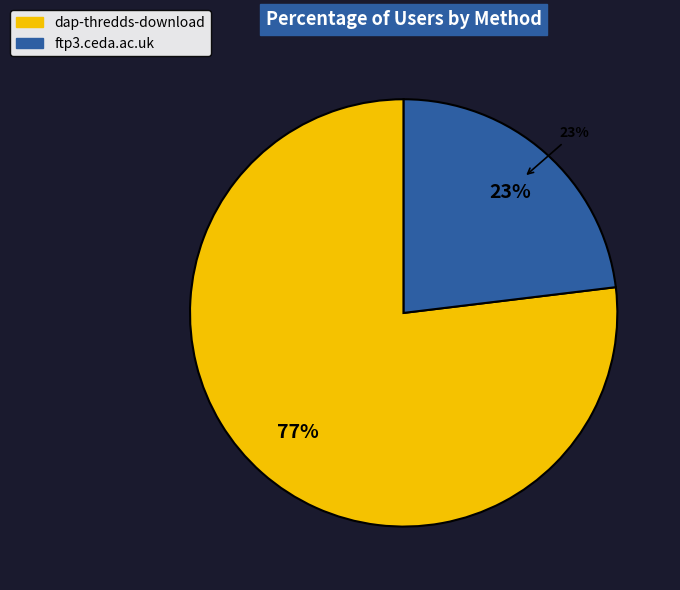

Combined, do dap-thredds-download and ftp3.ceda.ac.uk account for over 50%?

Yes